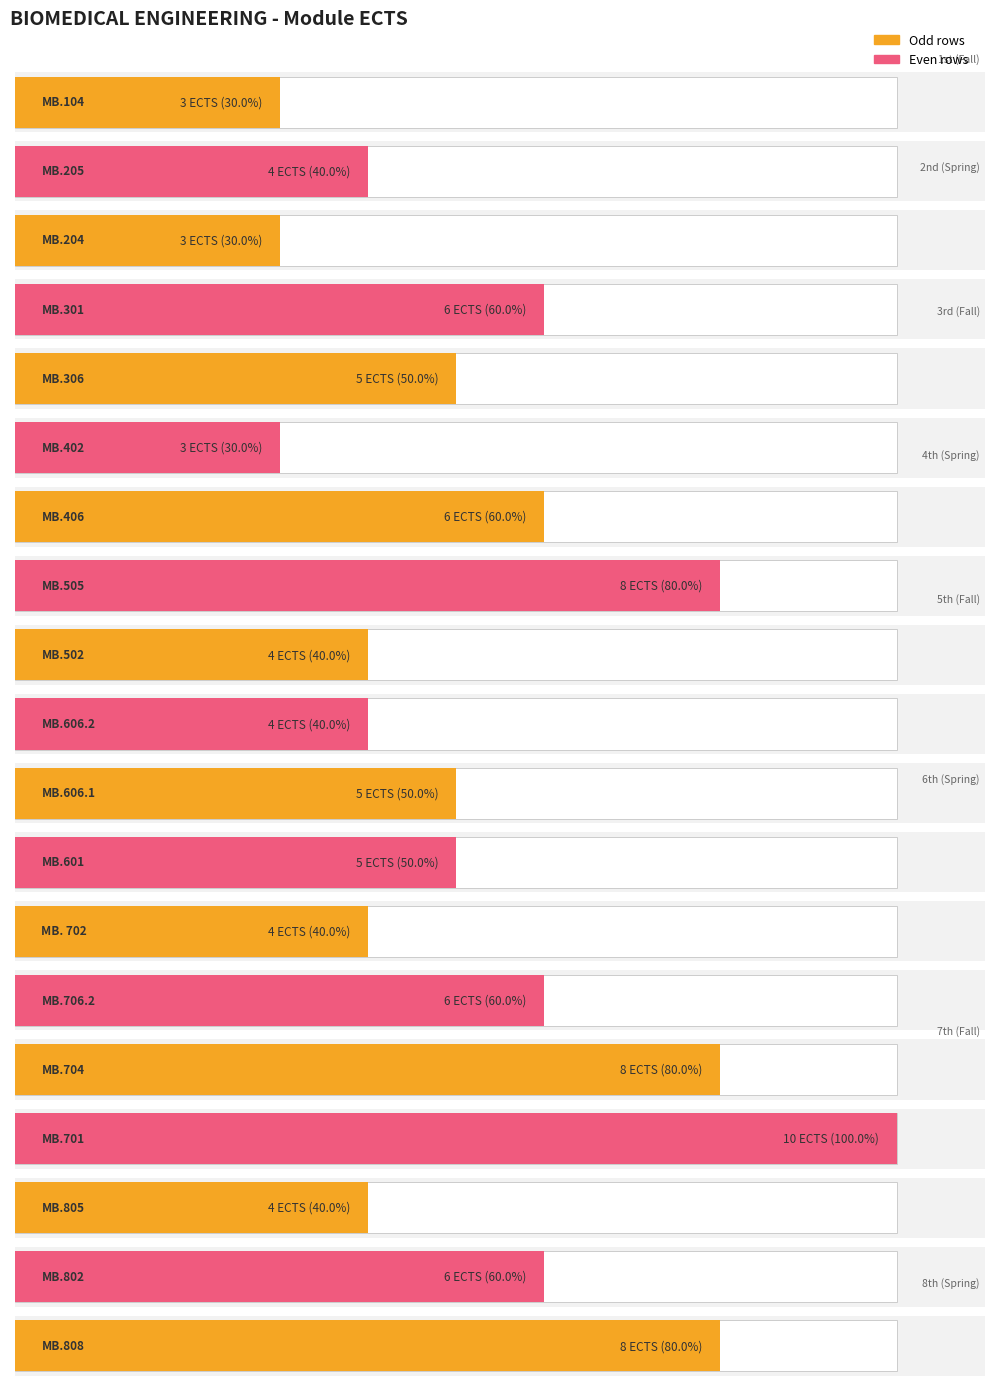

Reading left to right, transcribe all the data shown in this chart.

3	4	3	6	5	3	6	8	4	4	5	5	4	6	8	10	4	6	8